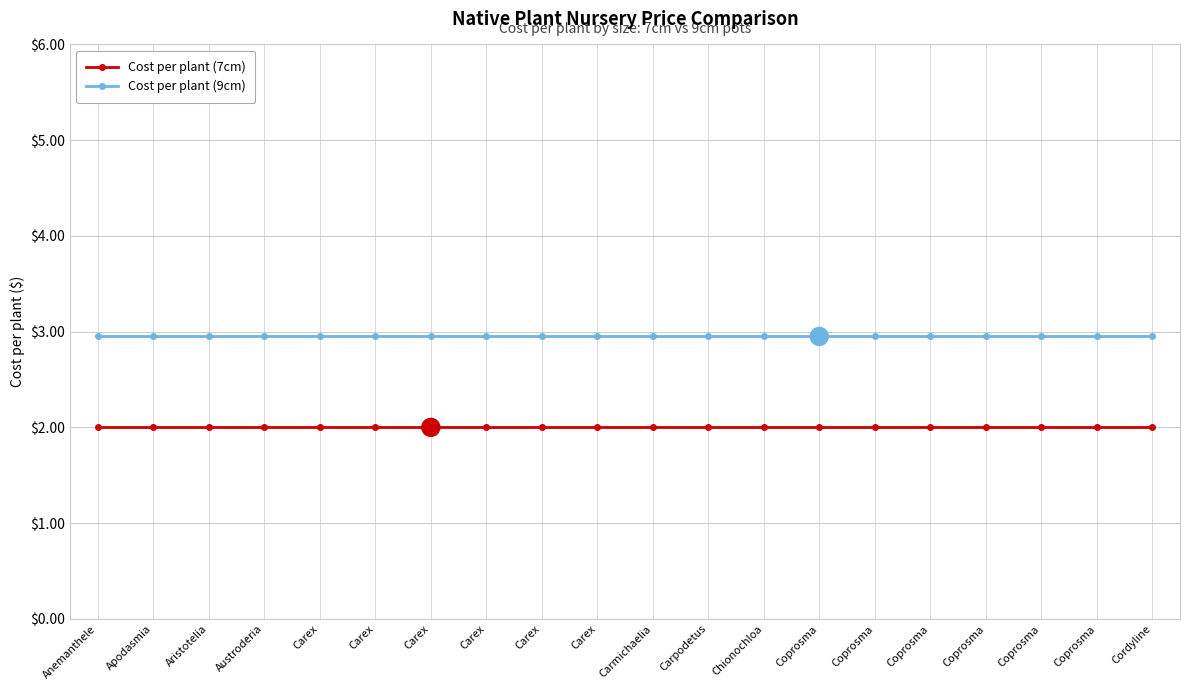

How many distinct data groups are displayed?

2